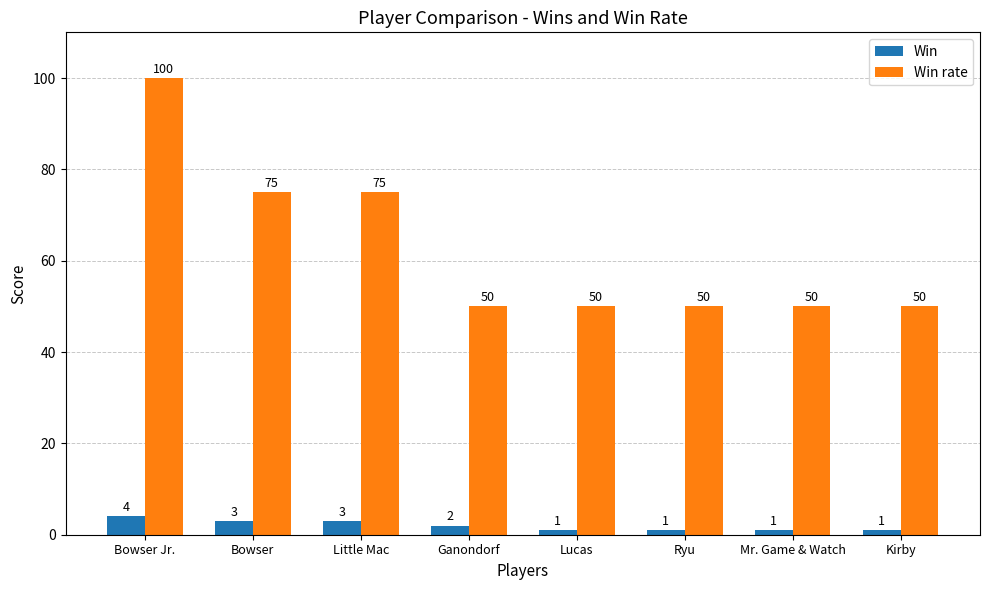

What is the label of the 2nd bar from the right?

Mr. Game & Watch